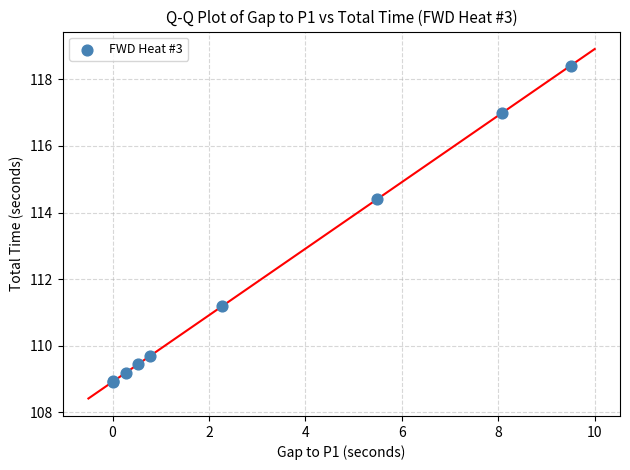

What Y value in the scatter plot is closest to 113?

114.4